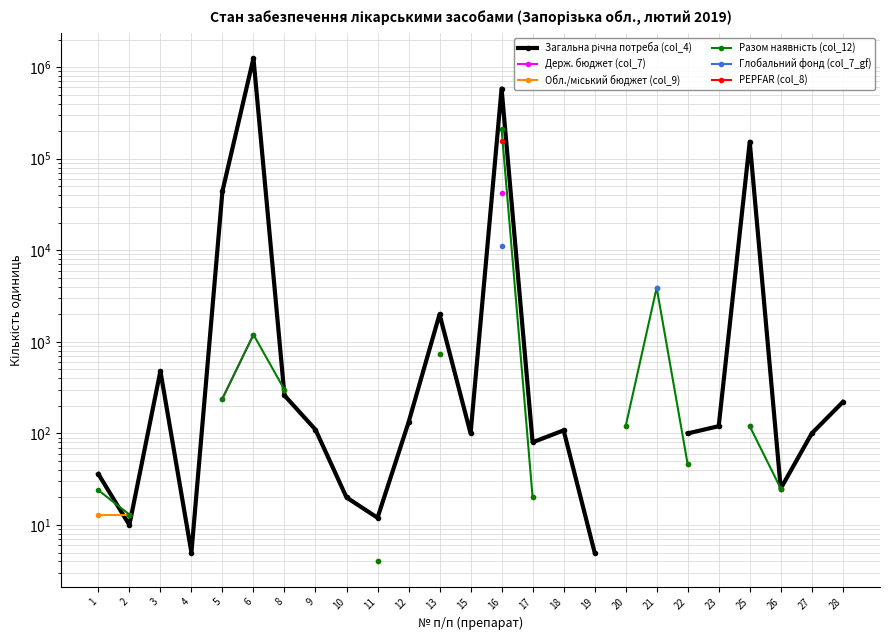

At which label does Загальна річна потреба (col_4) reach its peak?

6